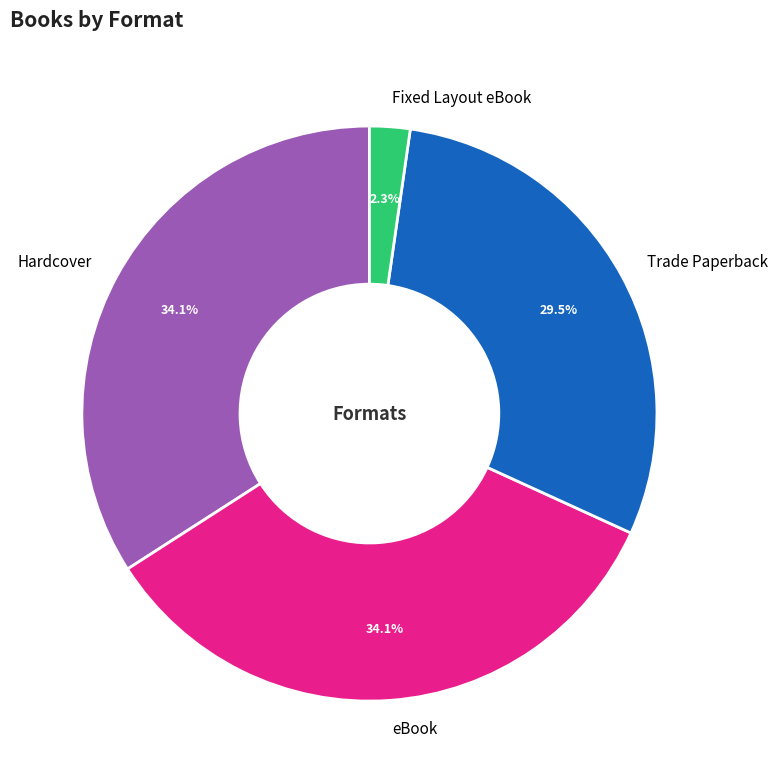

Count the number of slices in the pie.

4